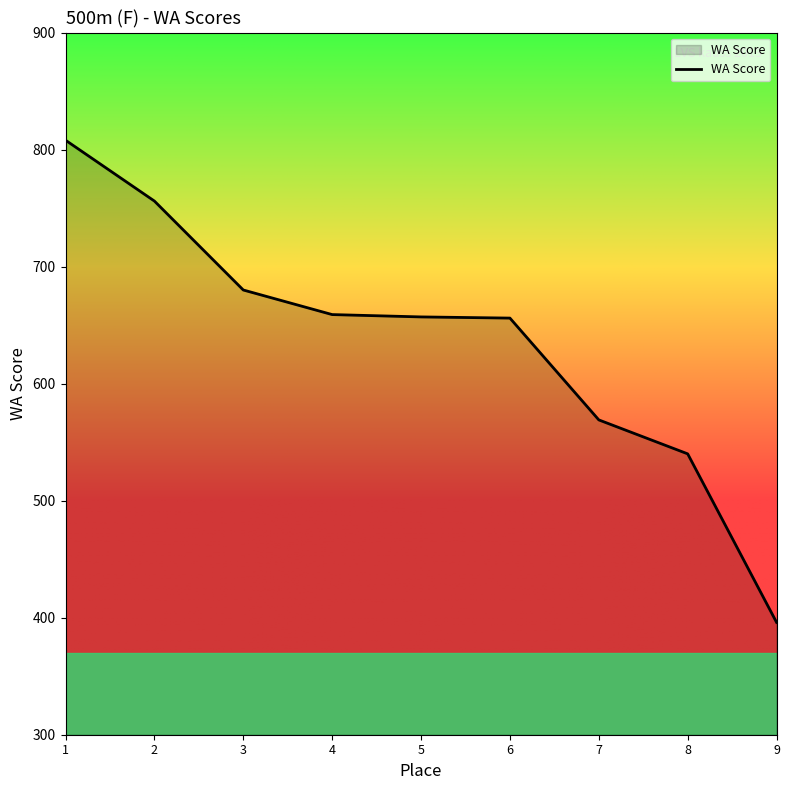

Which category has the highest value across all series?

1